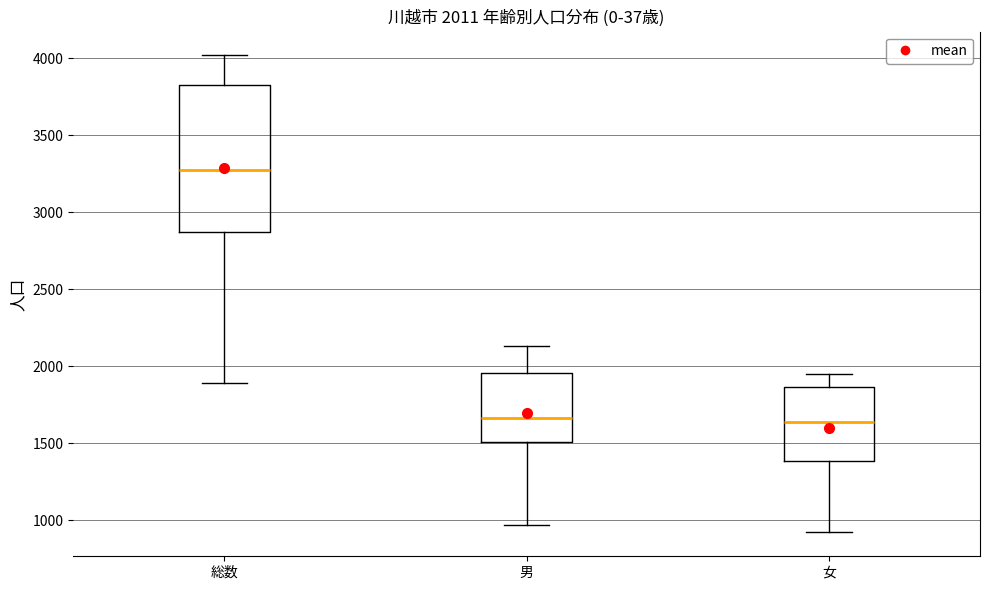

Which box is the tallest, from its lower edge to its upper edge?

総数